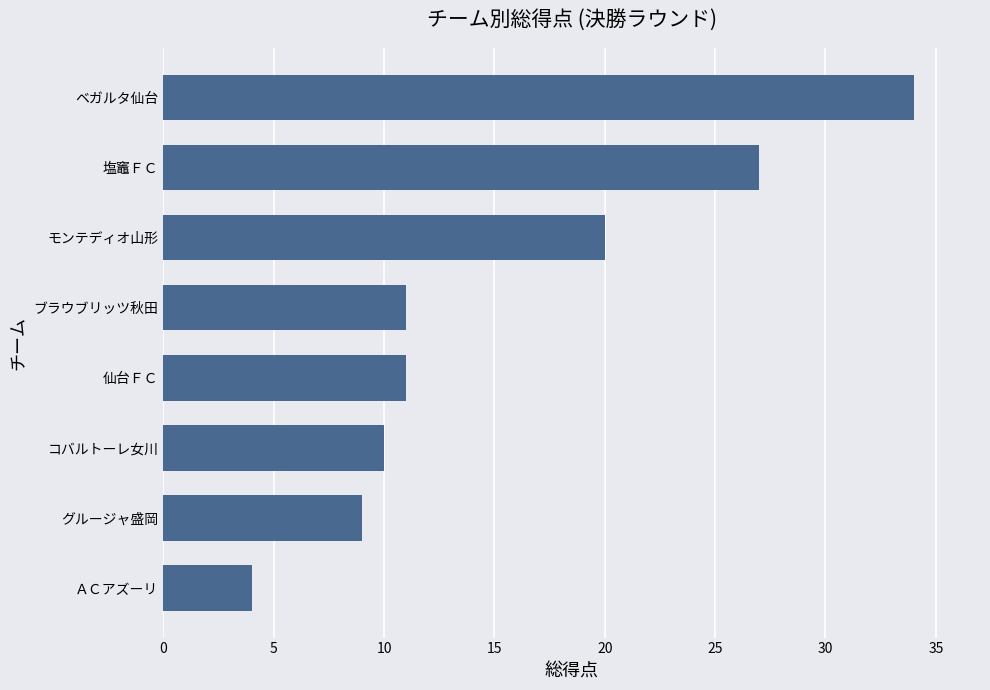

How many bars are there in total?

8